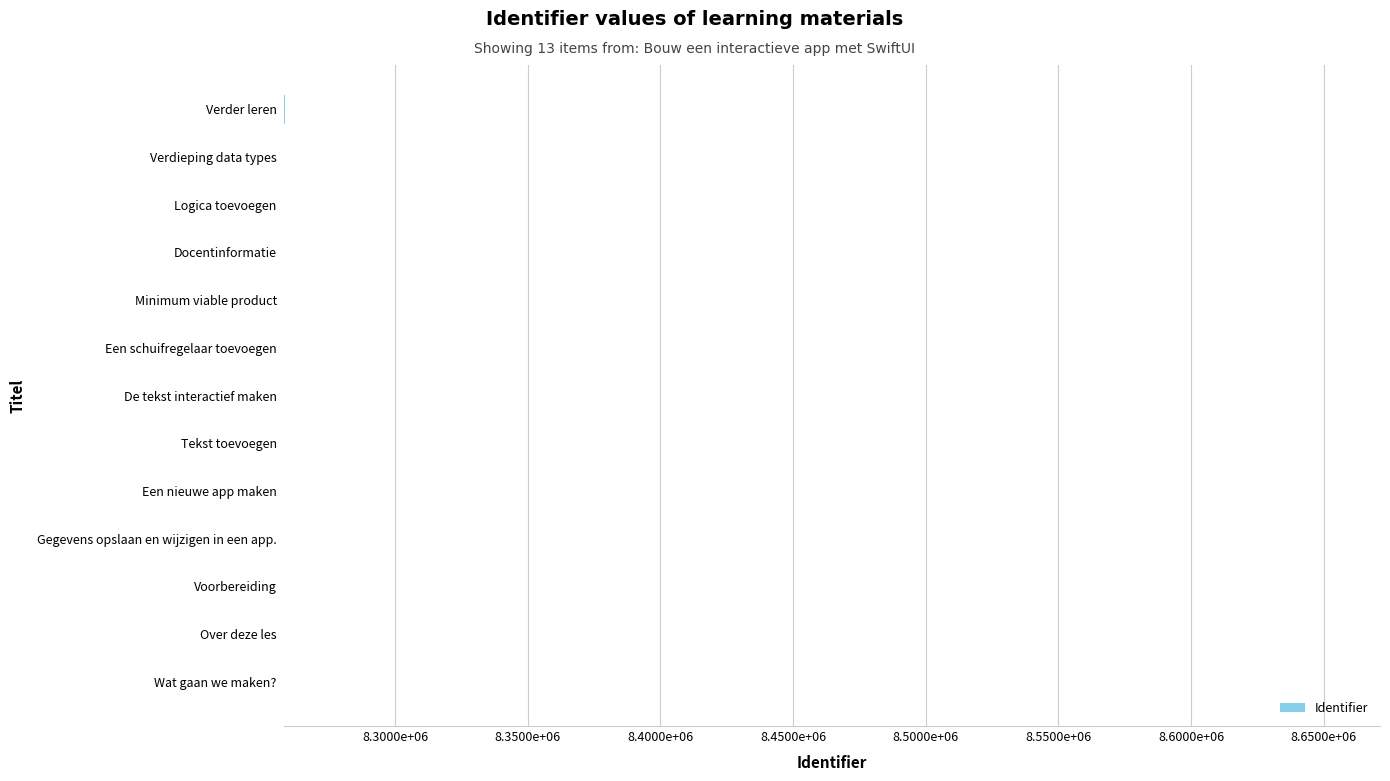

What is the minimum value shown in the chart?

8258021